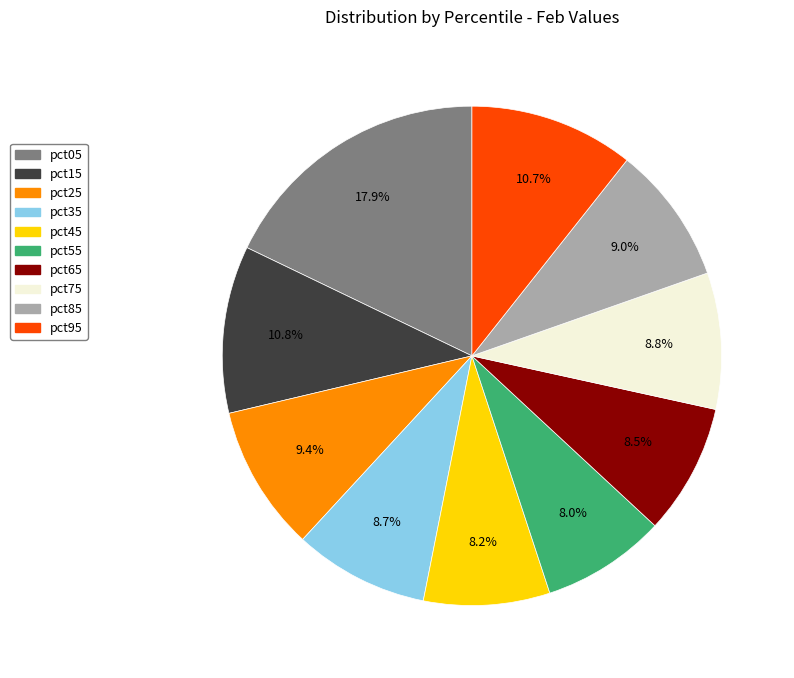

Is there any slice that represents more than half of the pie?

No